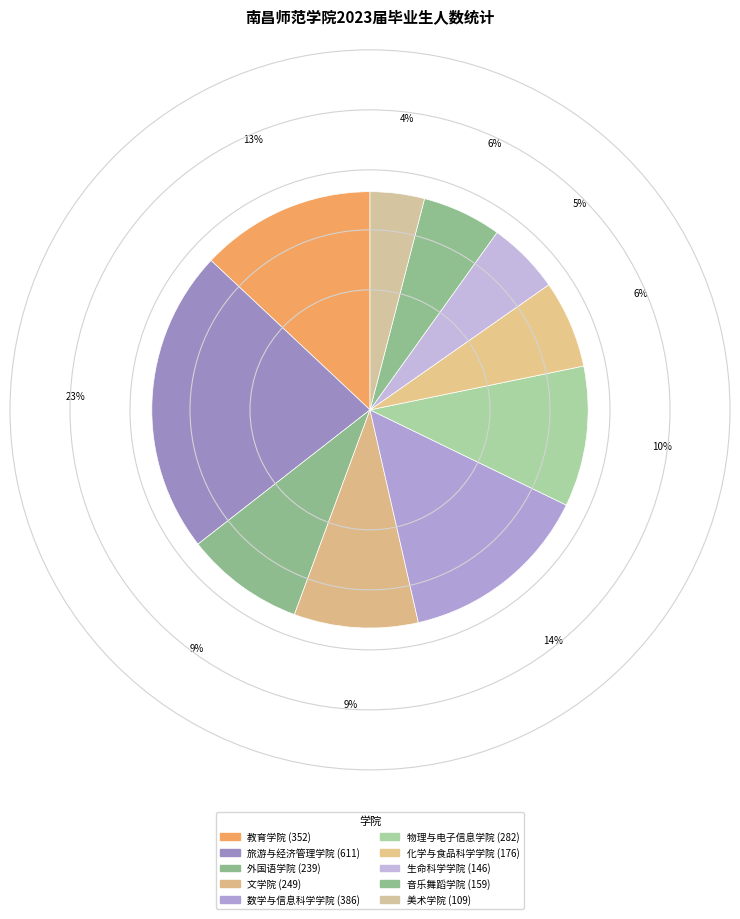

True or false: 生命科学学院 accounts for 5% of the total.

True